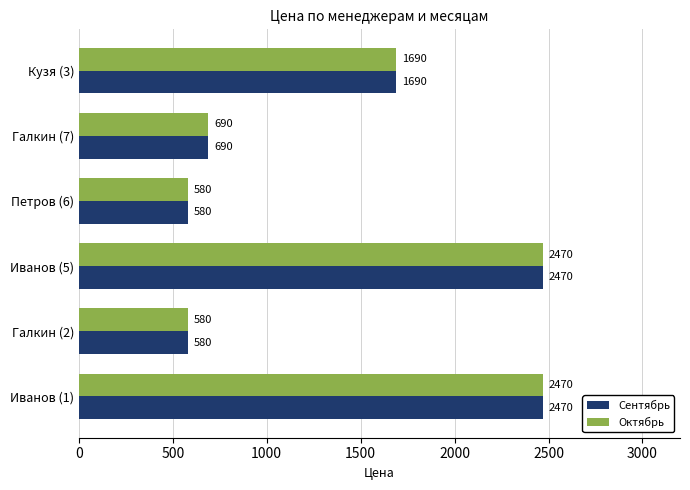

What is the sum of all Сентябрь values?

8480